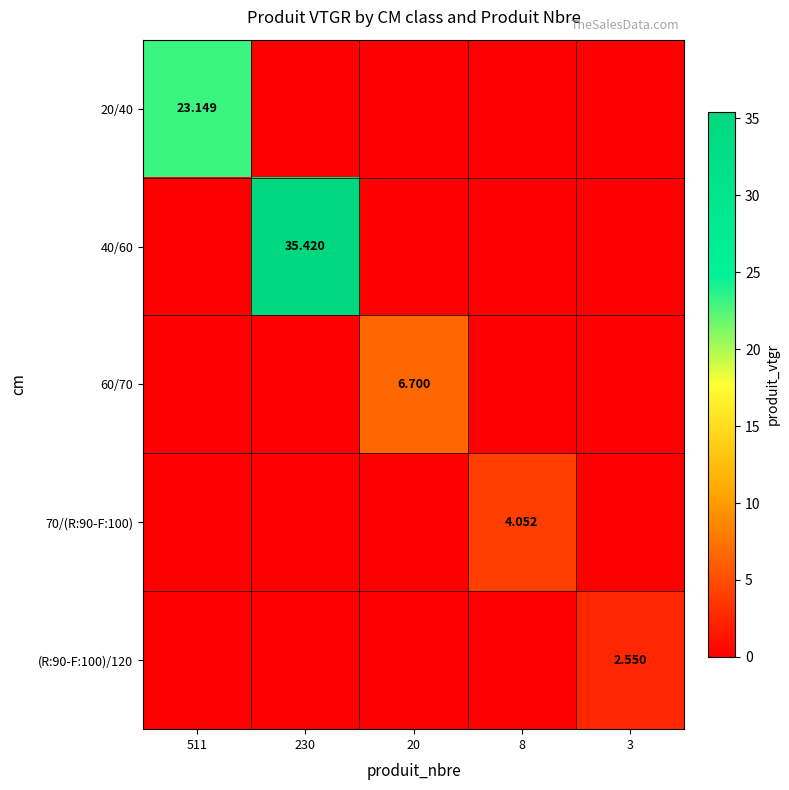

Which series has the widest spread of values?

40/60